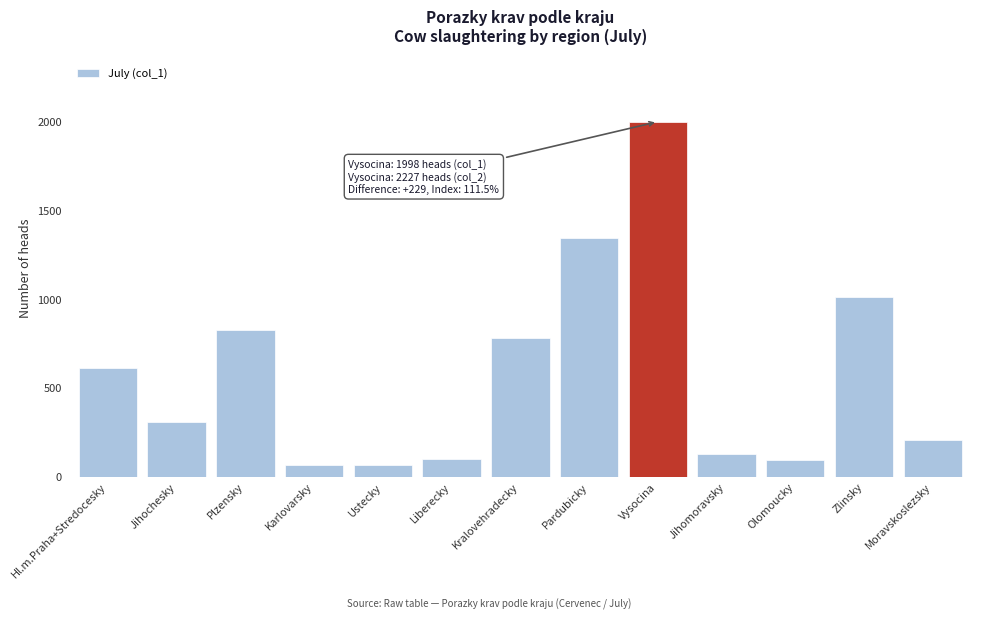

Which label corresponds to the largest value in the chart?

Vysocina